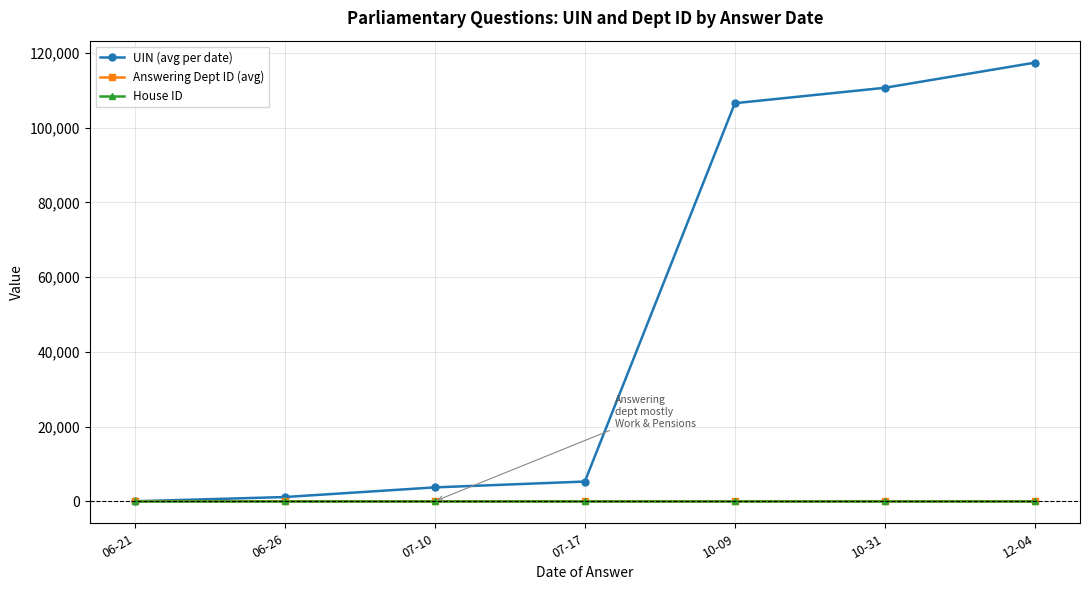

What is the maximum value shown in the chart?

117385.0